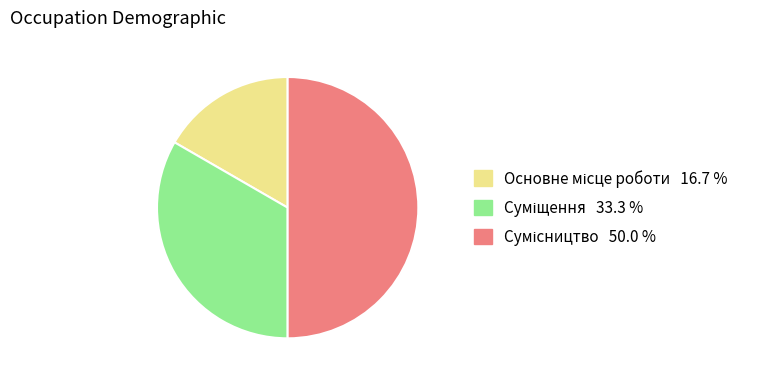

To the nearest percent, what is the difference between the Основне місце роботи and Сумісництво slice percentages?

33%